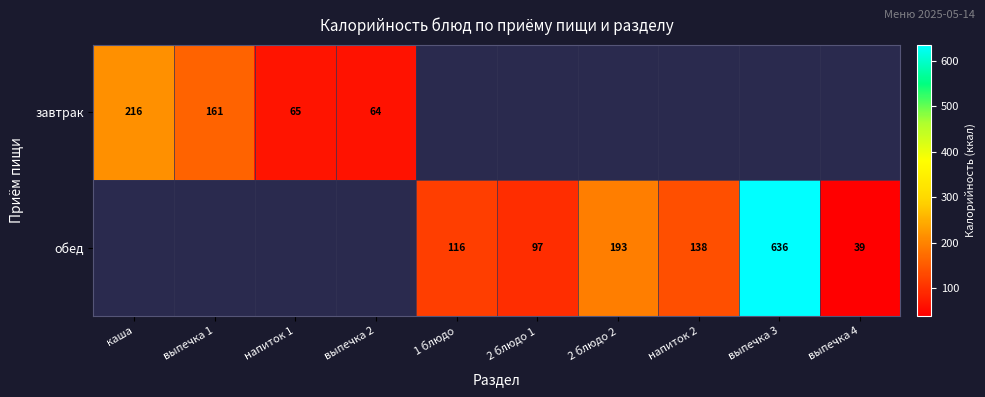

What is the sum of the обед values at напиток 2 and выпечка 4?

177.0